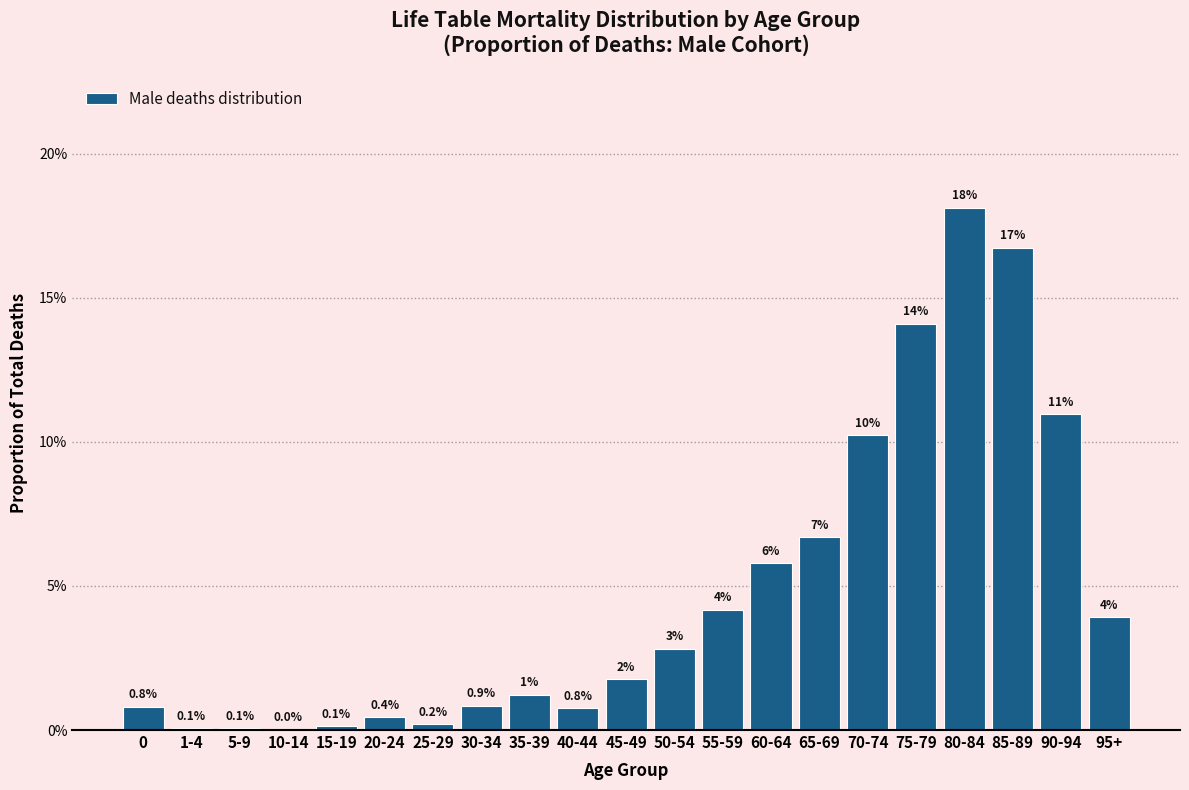

Are the bars horizontal?

No